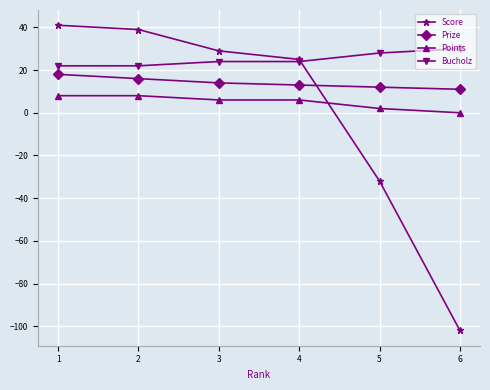

True or false: Points and Bucholz intersect in this chart.

False